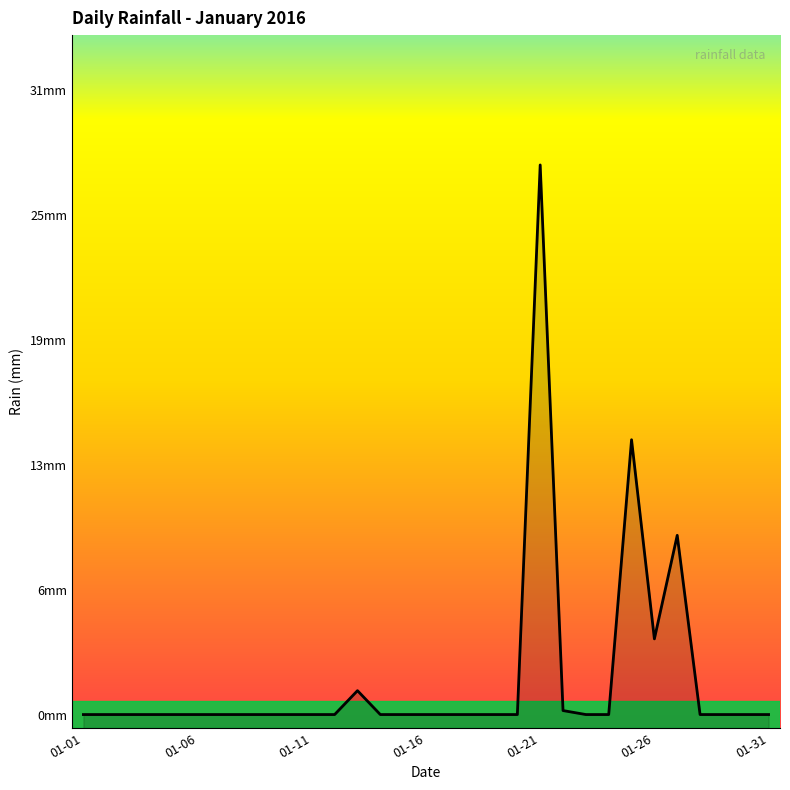

Rank the categories by value from highest to lowest.

2016-01-21, 2016-01-25, 2016-01-27, 2016-01-26, 2016-01-13, 2016-01-22, 2016-01-01, 2016-01-02, 2016-01-03, 2016-01-04, 2016-01-05, 2016-01-06, 2016-01-07, 2016-01-08, 2016-01-09, 2016-01-10, 2016-01-11, 2016-01-12, 2016-01-14, 2016-01-15, 2016-01-16, 2016-01-17, 2016-01-18, 2016-01-19, 2016-01-20, 2016-01-23, 2016-01-24, 2016-01-28, 2016-01-29, 2016-01-30, 2016-01-31